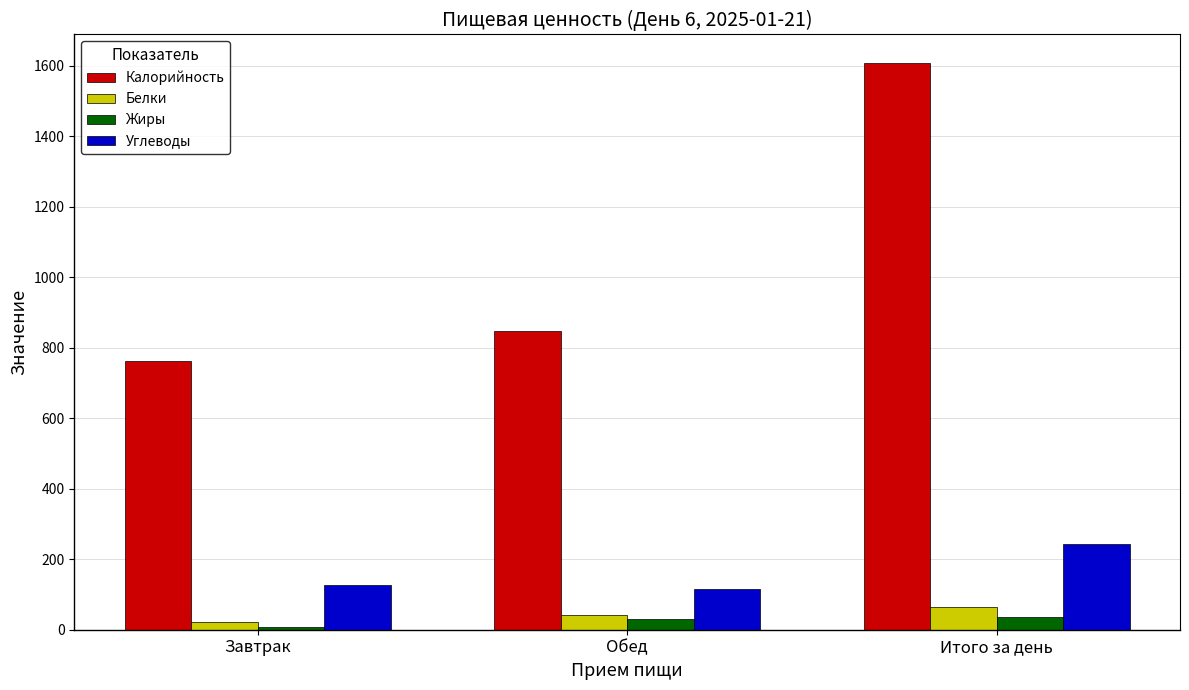

What is the lowest value of the Углеводы series?

115.2